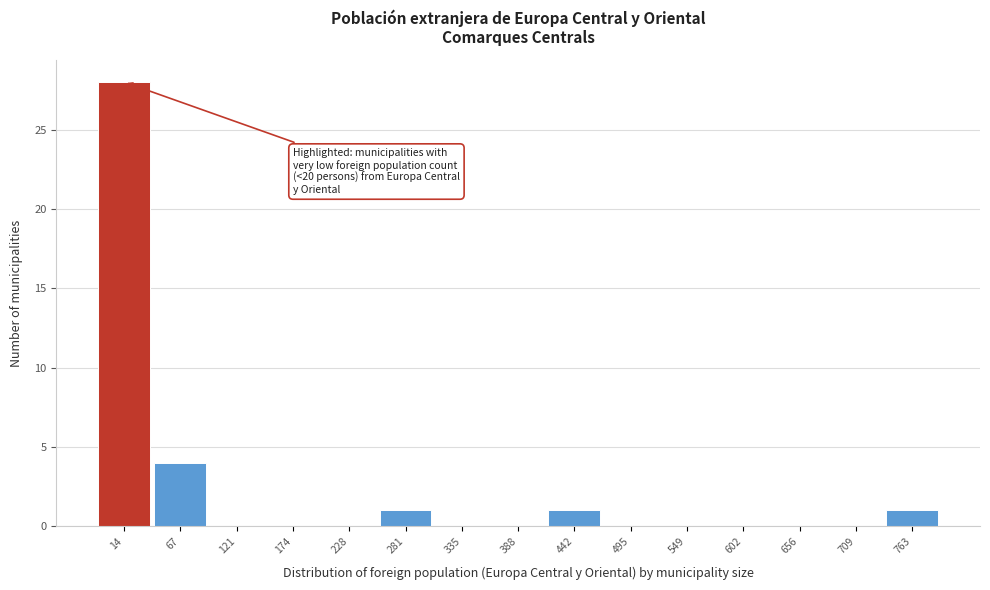

Reading left to right, list all the values displayed in this chart.

14=28	67=4	121=0	174=0	228=0	281=1	335=0	388=0	442=1	495=0	549=0	602=0	656=0	709=0	763=1